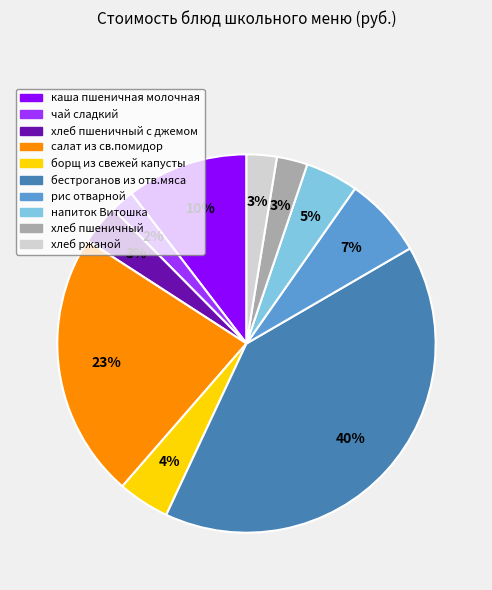

Is there any slice that represents more than half of the pie?

No